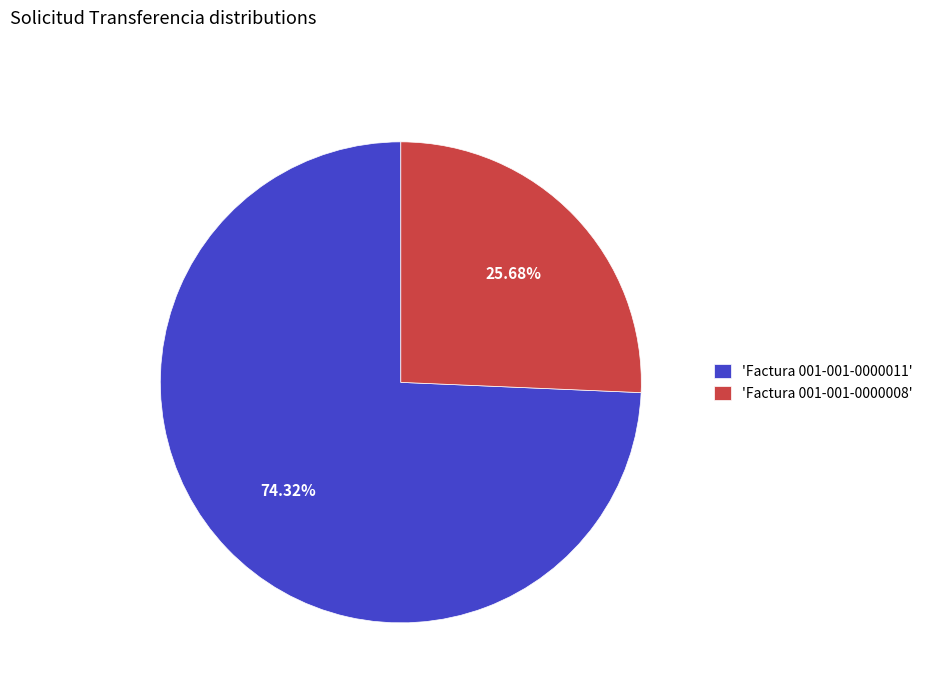

Is there a majority slice in this chart?

Yes